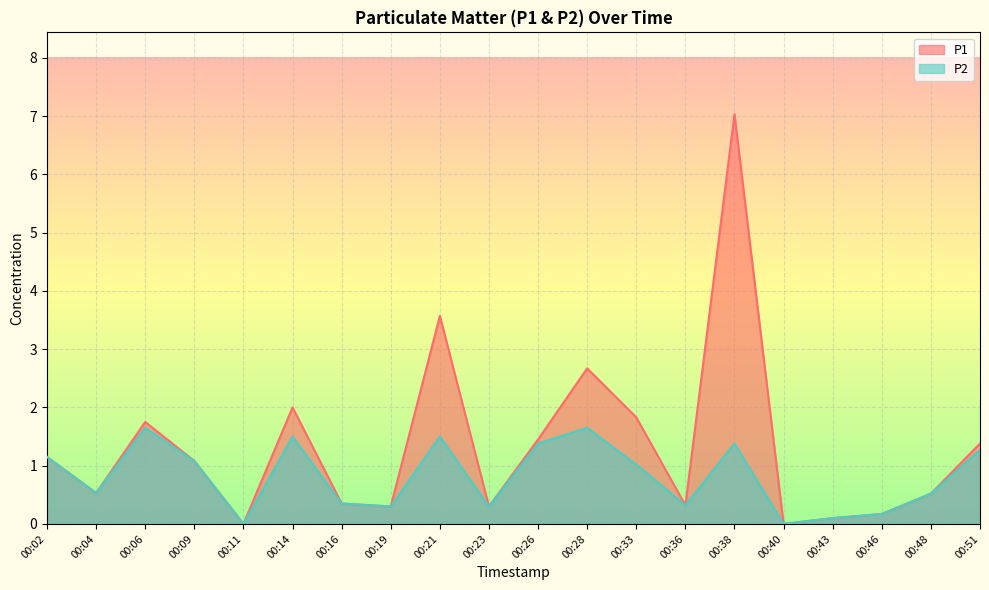

In P2, how many points are lower than both neighbors (excluding endpoints)?

6